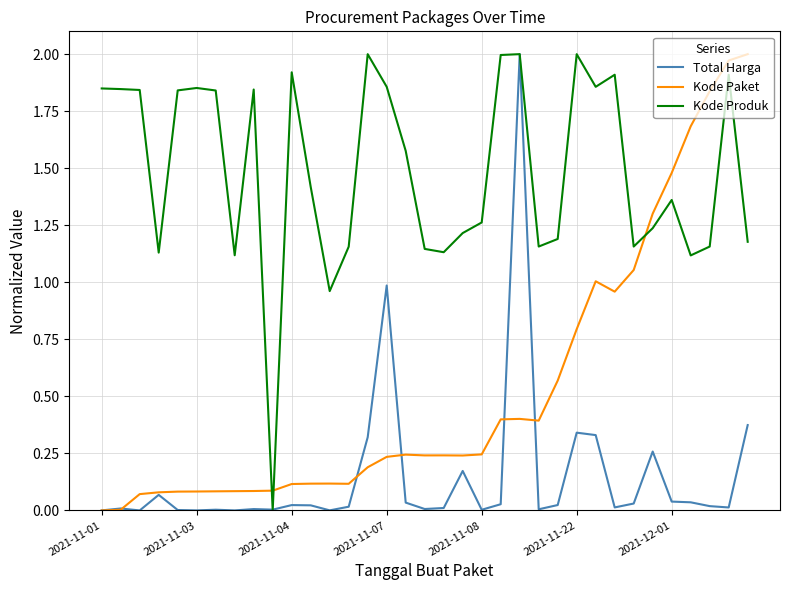

List the series in order of their overall mean, highest first.

Kode Produk, Kode Paket, Total Harga